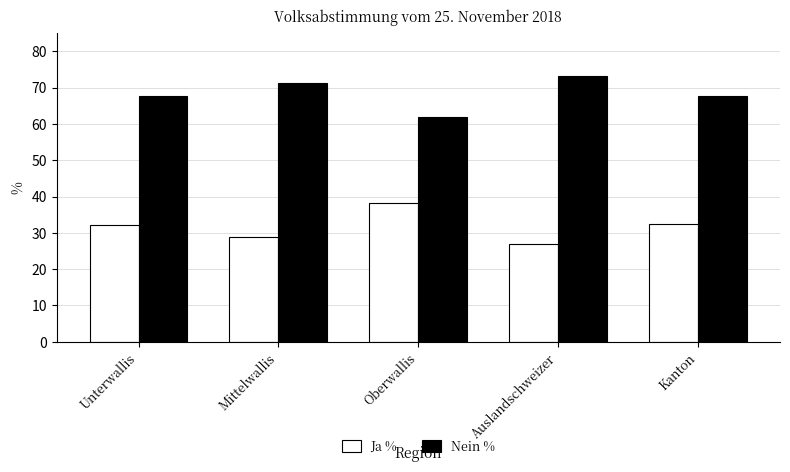

What is the total value across all series at Mittelwallis?

100.0